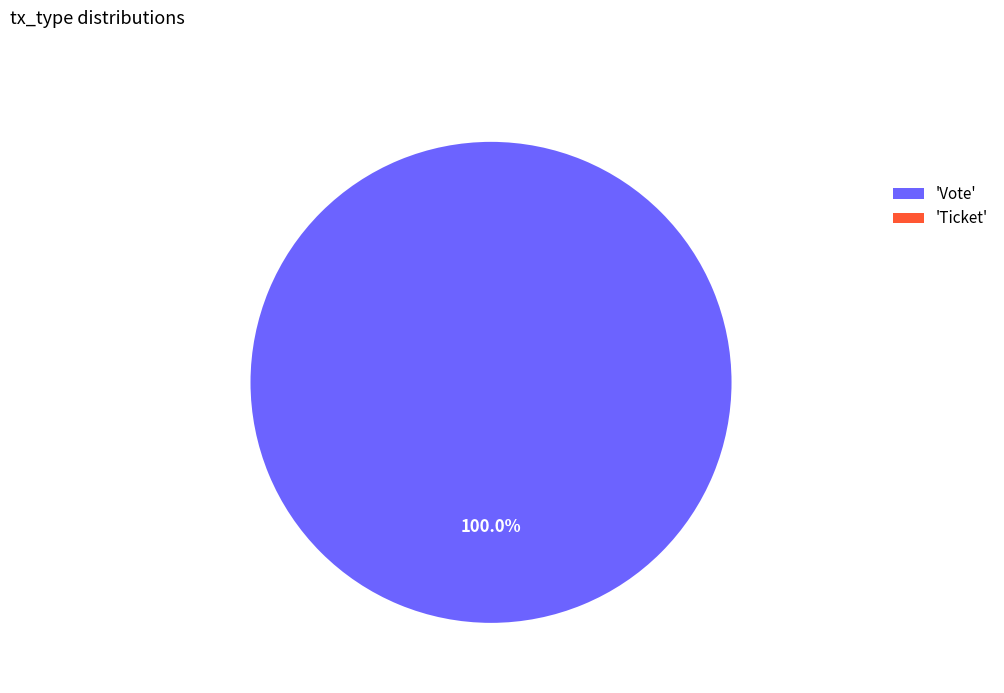

Is the sum of Ticket and Vote greater than half?

Yes